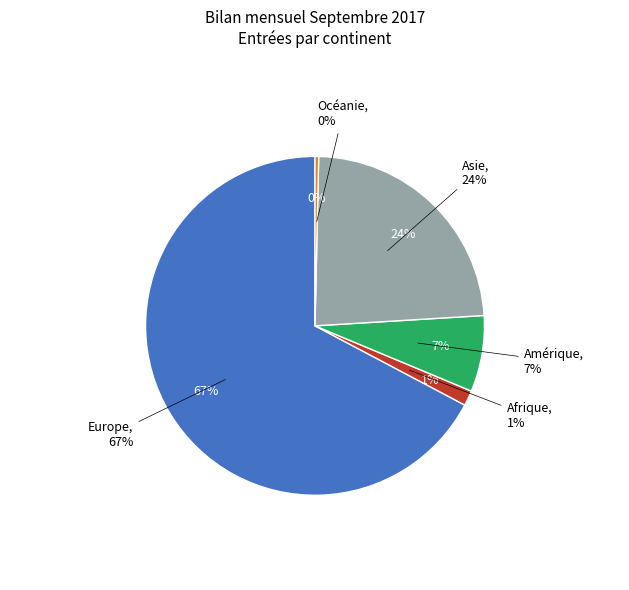

How many segments does this pie chart have?

5